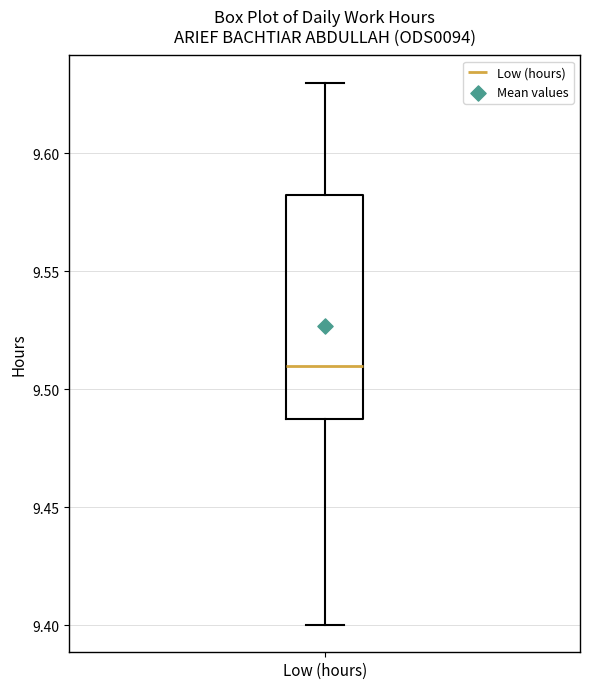

Where is the upper edge of the box for Low (hours) on the y-axis? The values are not printed on the chart, so give them approximately, as read against the axis.

9.585